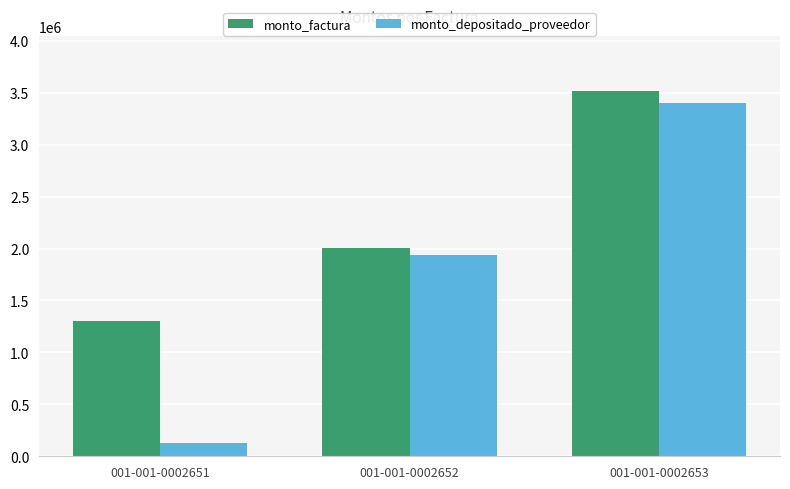

Reading left to right, what are all the values shown in this chart?

monto_factura: 1302500	2001000	3519400
monto_depositado_proveedor: 125837	1933206	3400163